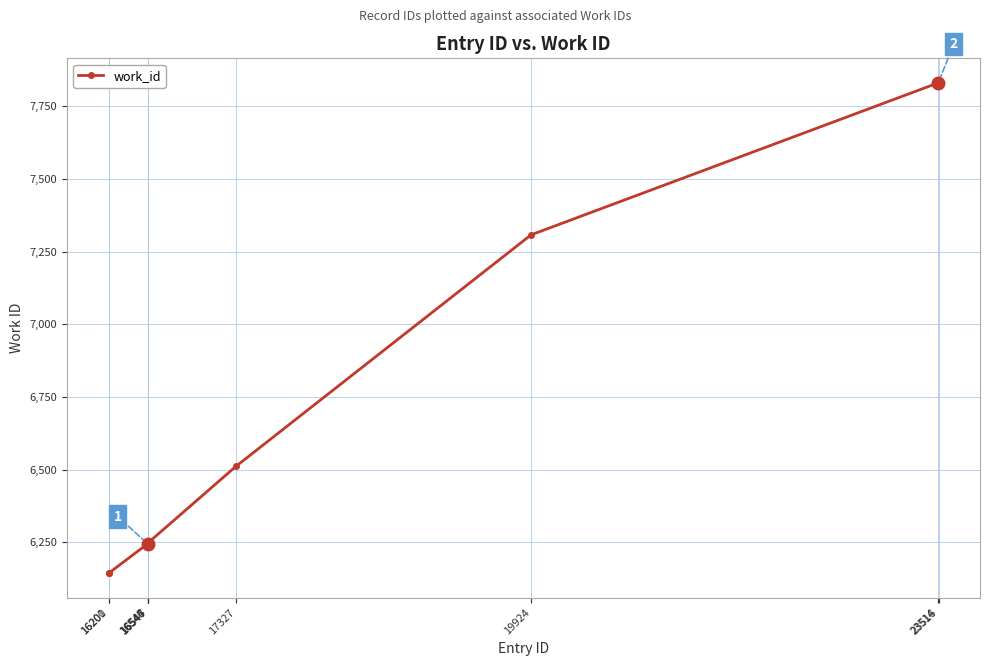

What is the approximate value at 23514?

7831